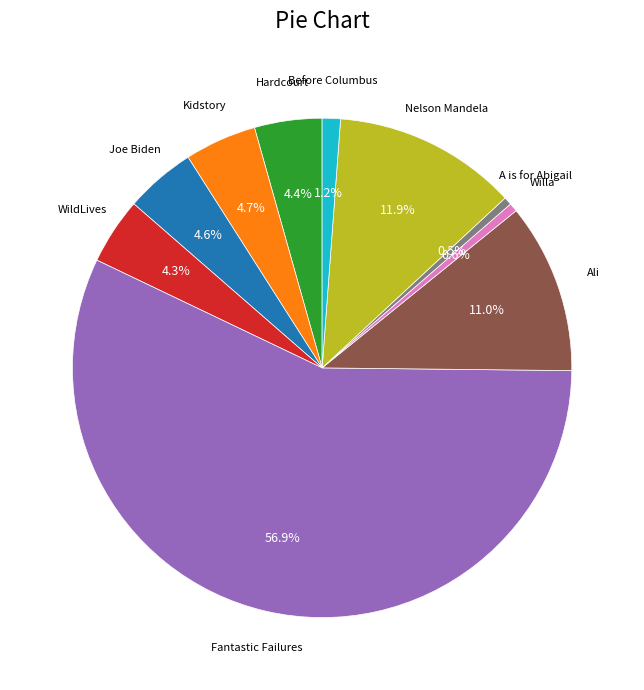

Is Fantastic Failures the majority of the pie?

Yes